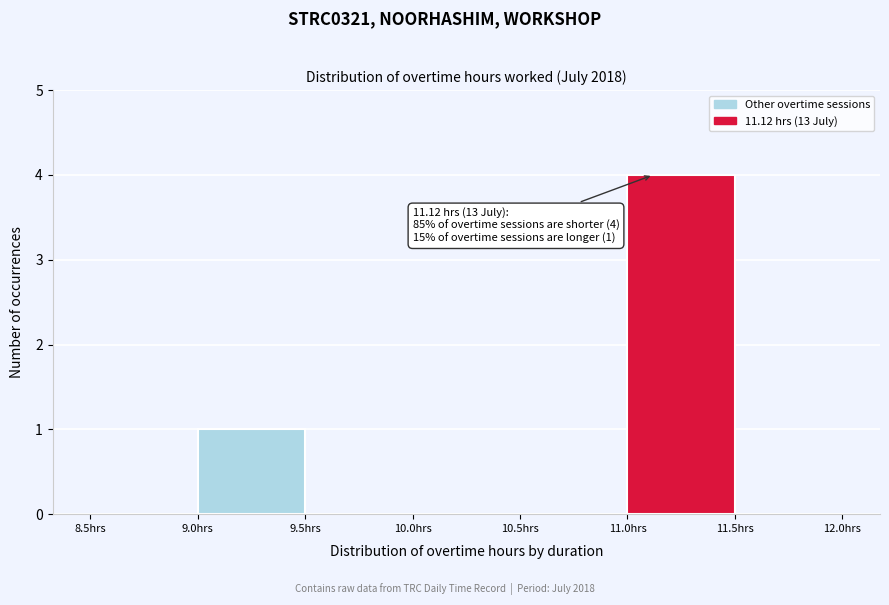

Which range on the x-axis has the tallest bar?

11.0 to 11.5